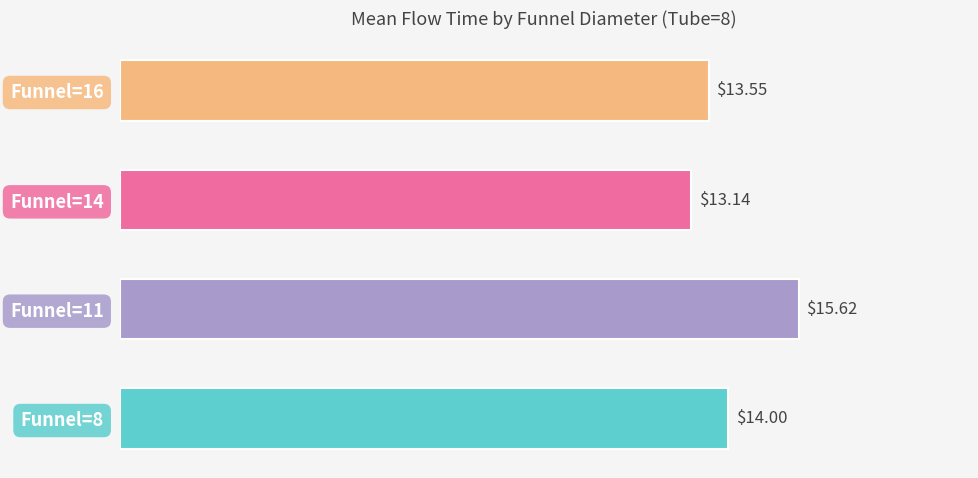

What is the average value?

14.1